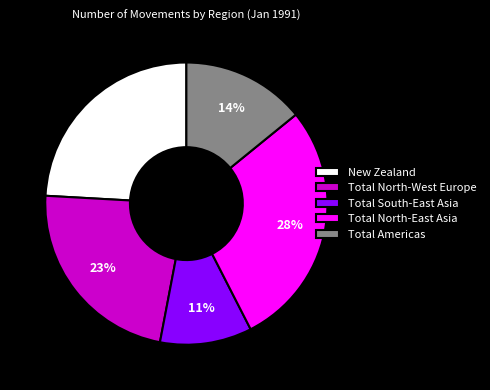

To the nearest percent, what percentage of the pie is New Zealand?

24%